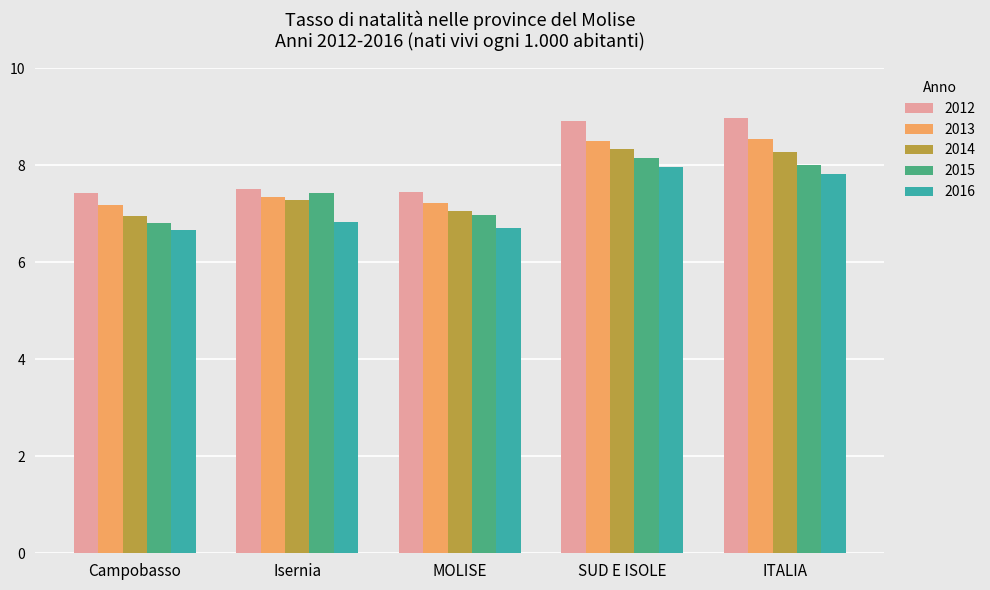

What is the label of the 3rd bar from the right?

MOLISE